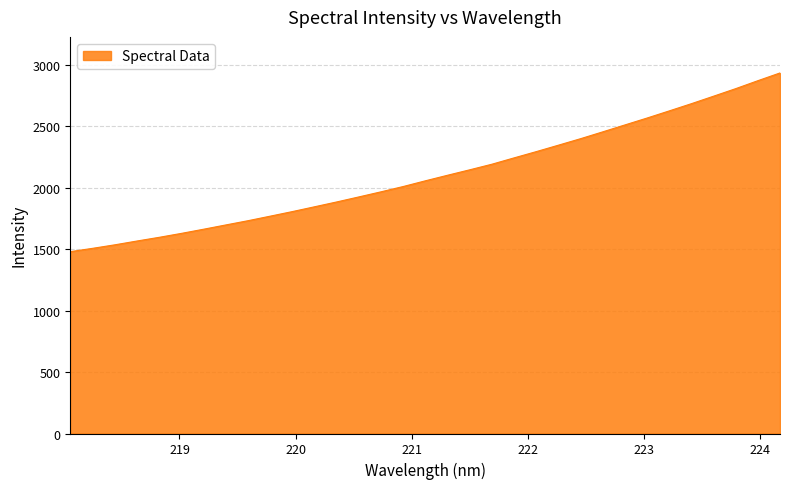

What is the difference between the maximum and minimum values?

1454.5